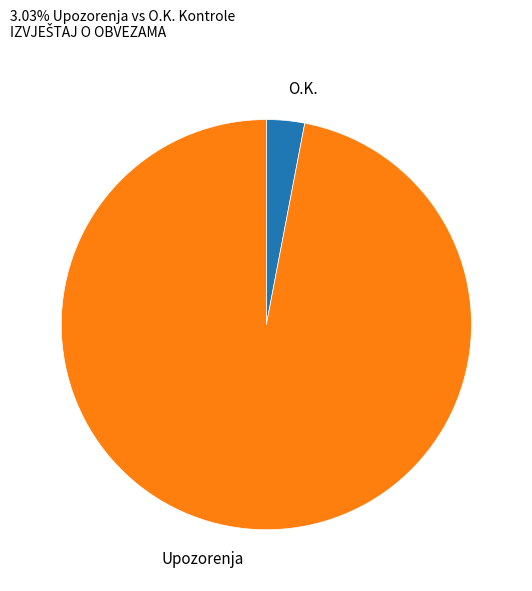

How many segments does this pie chart have?

2